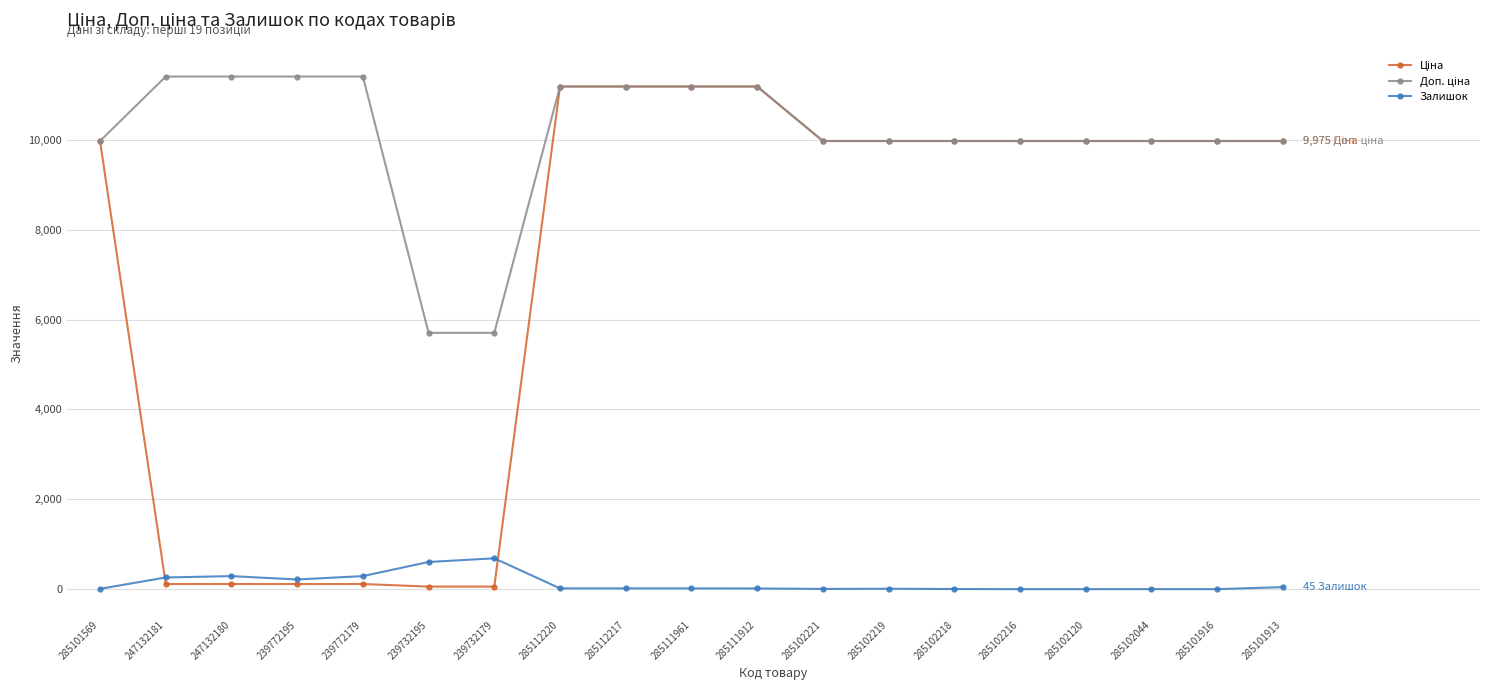

What is the highest value of the Залишок series?

686.0